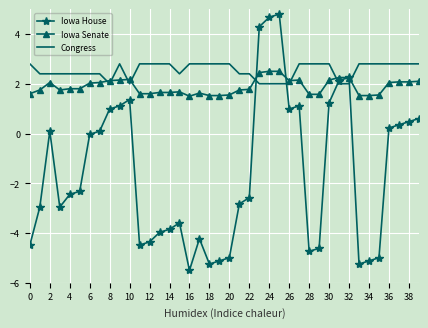

Which series has the largest range (max minus min)?

Iowa House